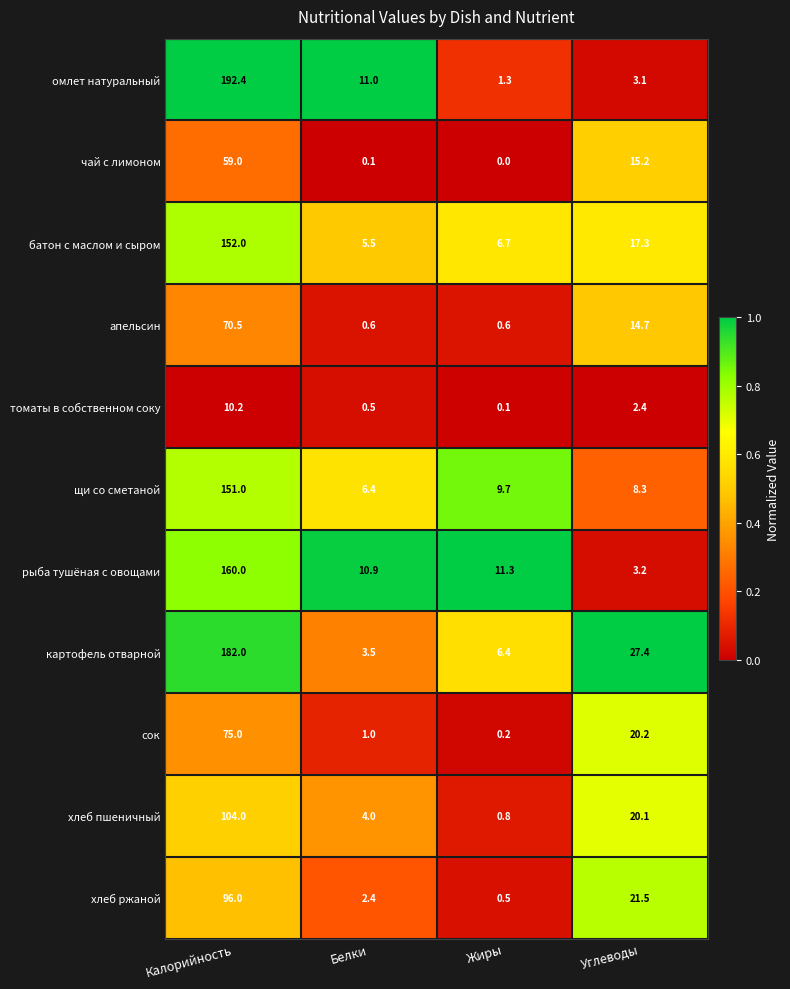

Between Калорийность and Углеводы, which series saw the biggest shift?

омлет натуральный